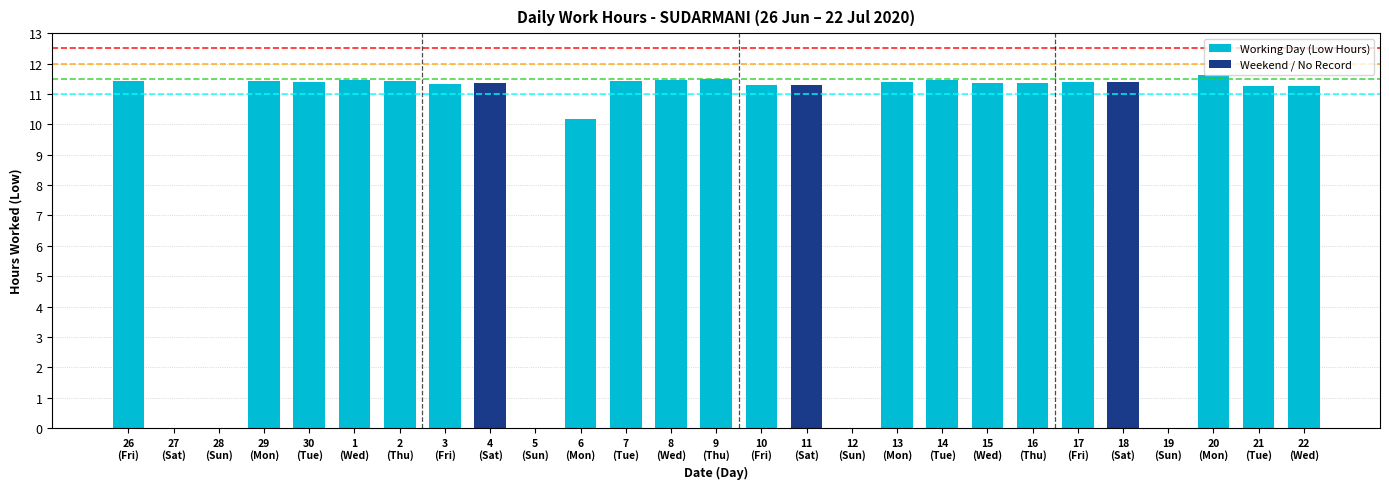

Count the number of data series in this chart.

1